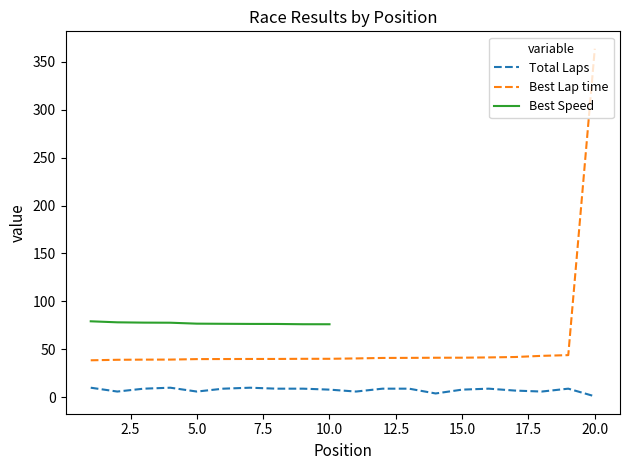

The Total Laps series shows 8.0 at 15.0. True or false?

True